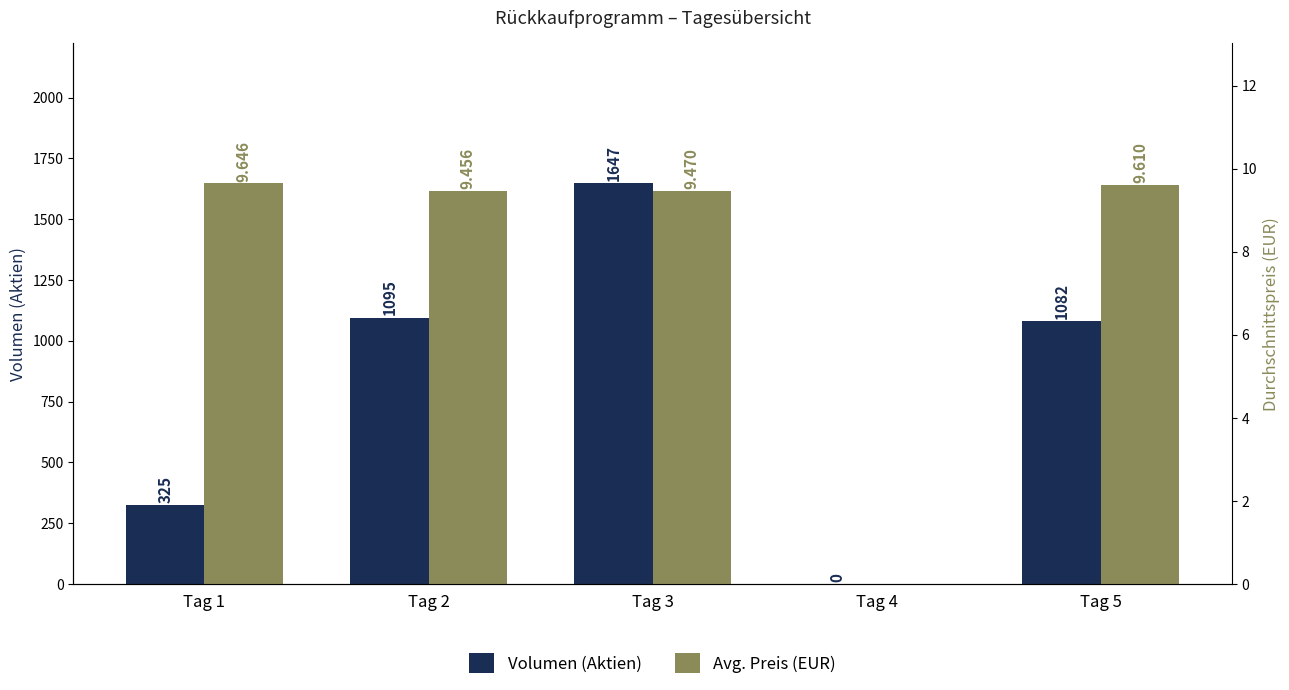

What value does the Avg. Preis (EUR) series have at Tag 3?

9.5